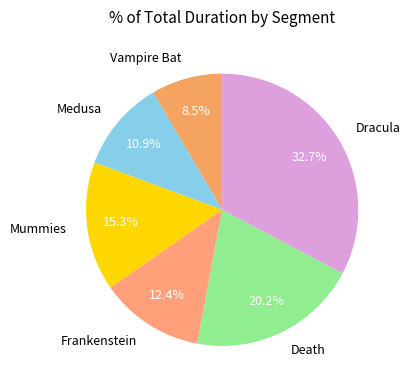

Approximately how many times larger is the value at Dracula compared to Frankenstein?

2.6